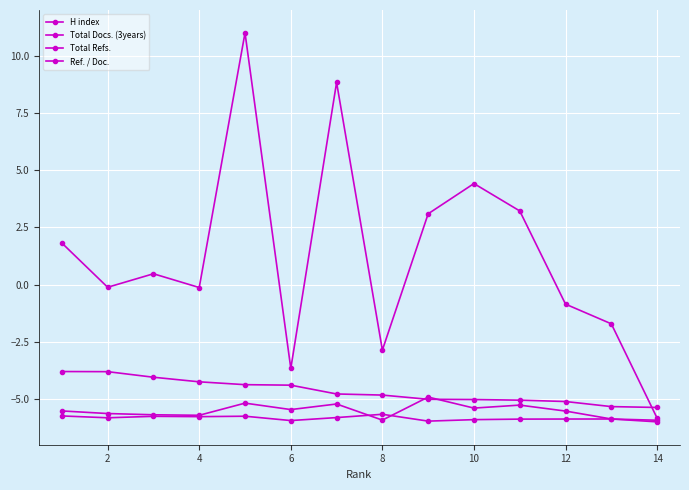

How many intersections are there between Total Refs. and H index?

1